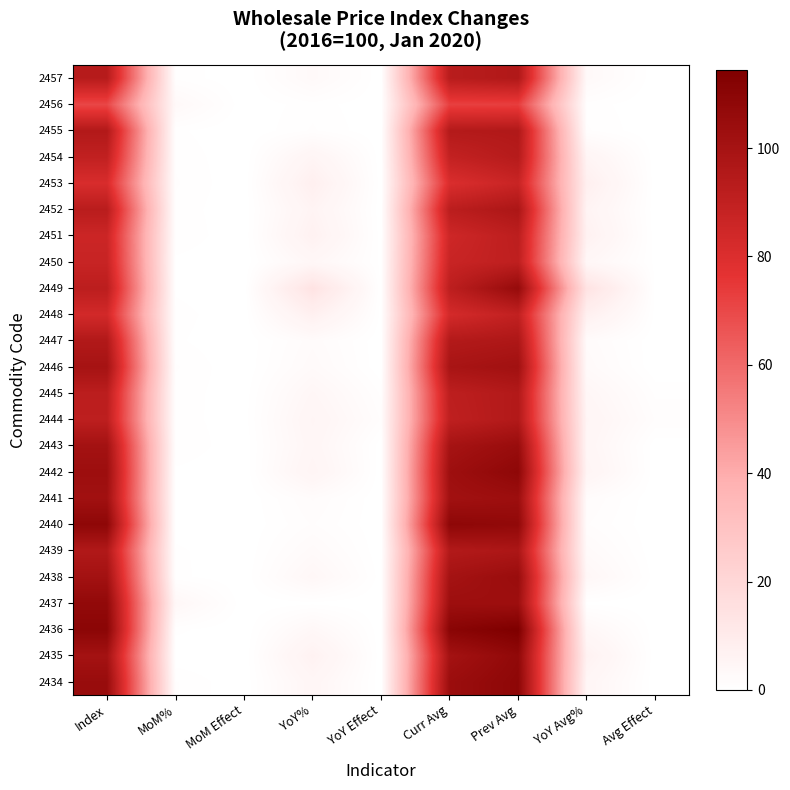

Rank the series by their maximum value, from highest to lowest.

2436, 2434, 2440, 2442, 2435, 2437, 2449, 2443, 2438, 2441, 2446, 2439, 2452, 2447, 2457, 2455, 2444, 2445, 2454, 2451, 2450, 2448, 2453, 2456